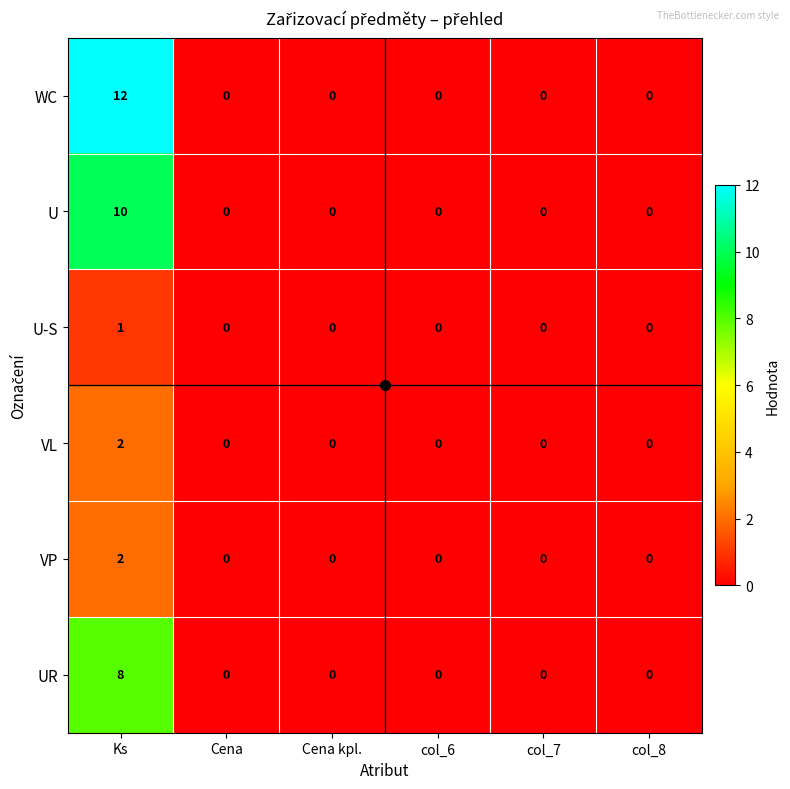

How many VP values are between 0 and 1?

5